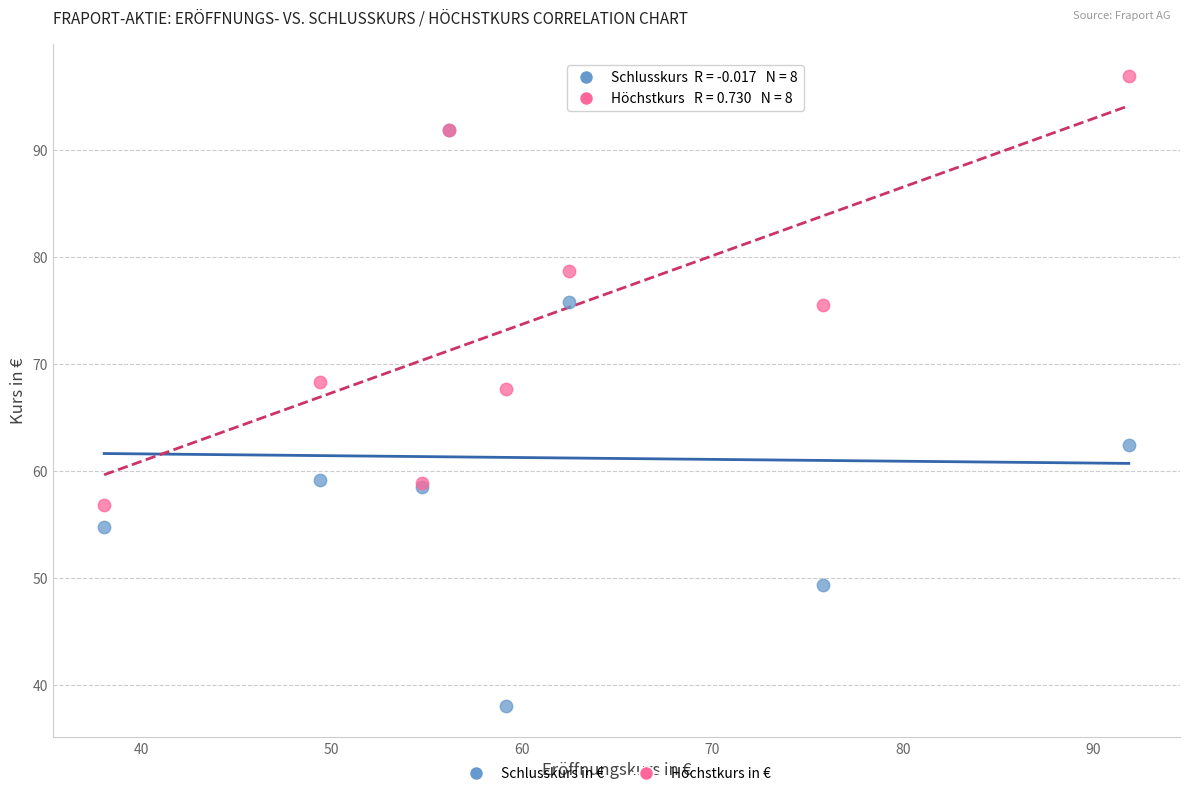

Which series reaches the maximum Y coordinate?

Höchstkurs in €